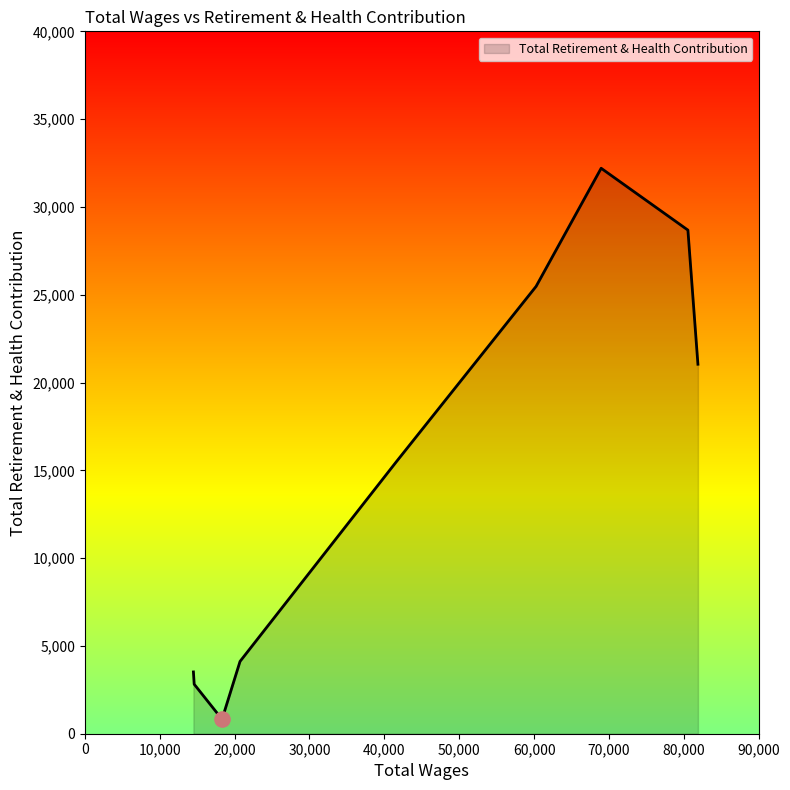

What is the smallest value displayed?

824